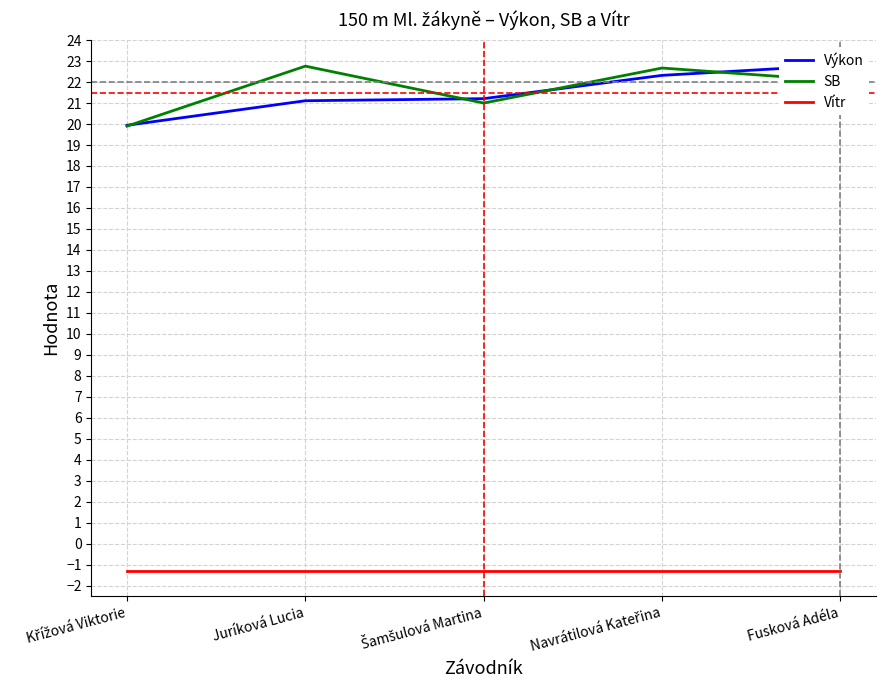

Rank the series by their maximum value, from highest to lowest.

Výkon, SB, Vítr